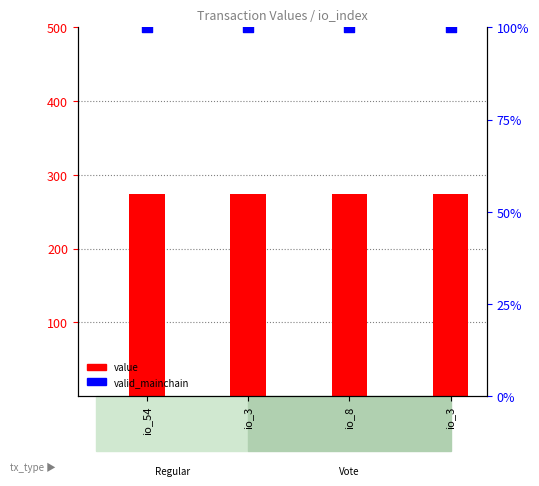

What are all the series names shown in the legend?

value, valid_mainchain